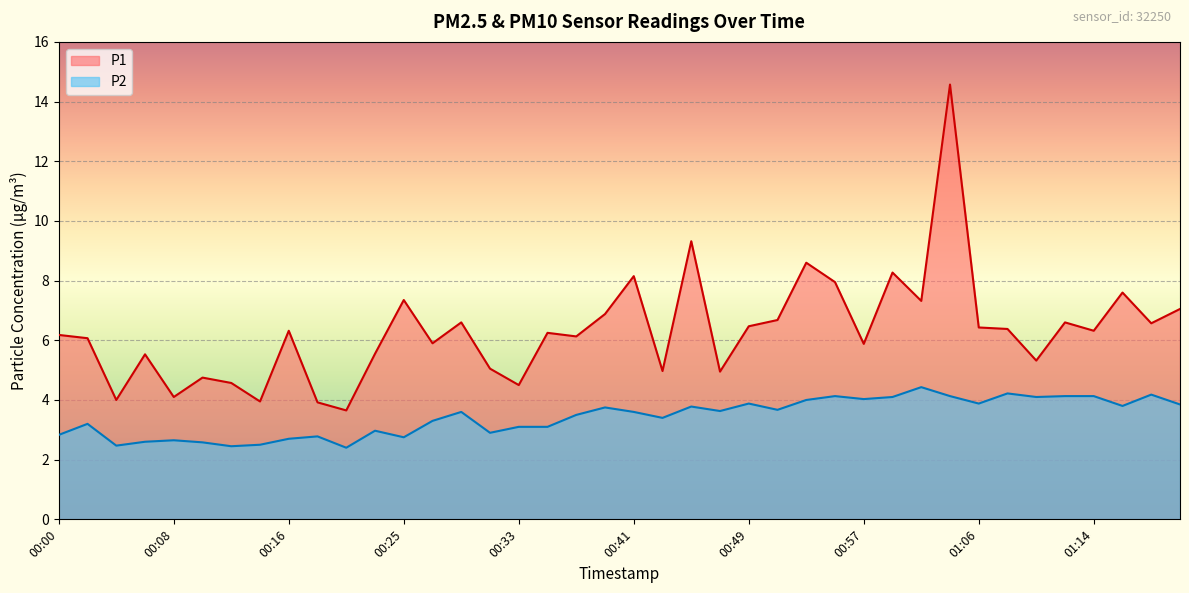

What is the spread (max minus min) of values at 00:35?

3.1